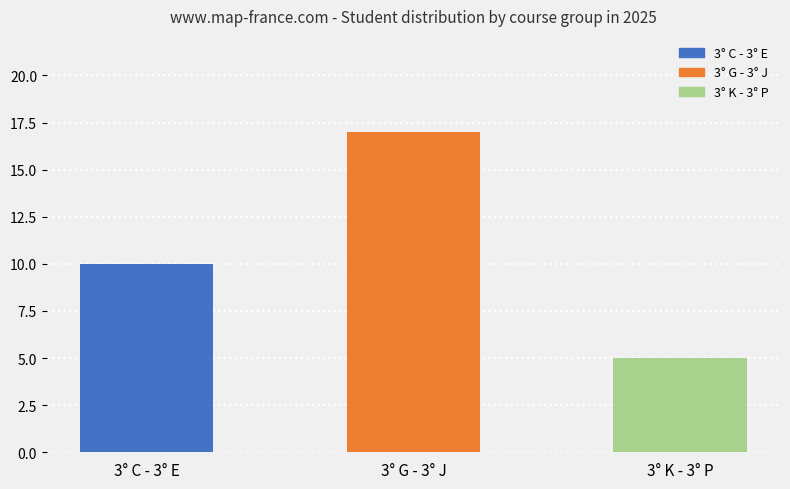

Approximately how many times larger is the value at 3° K - 3° P compared to 3° G - 3° J?

0.3